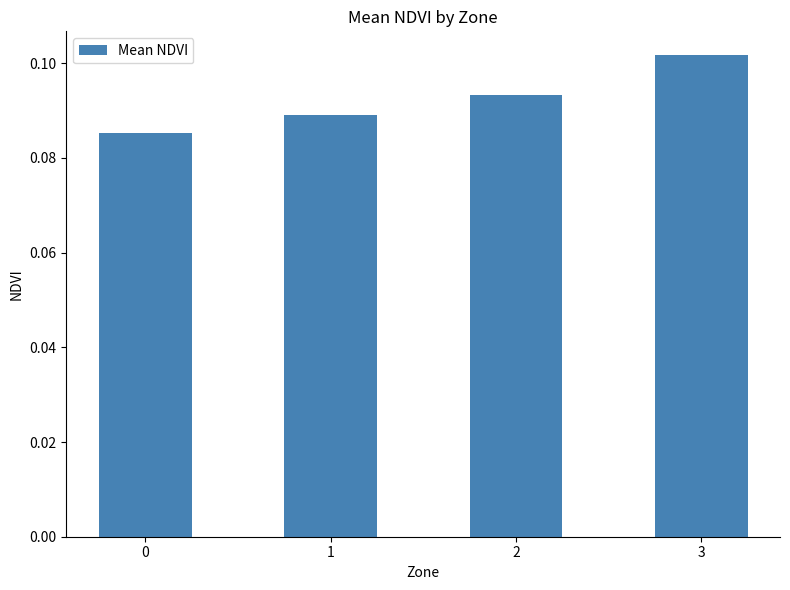

How many data points does each series have?

4